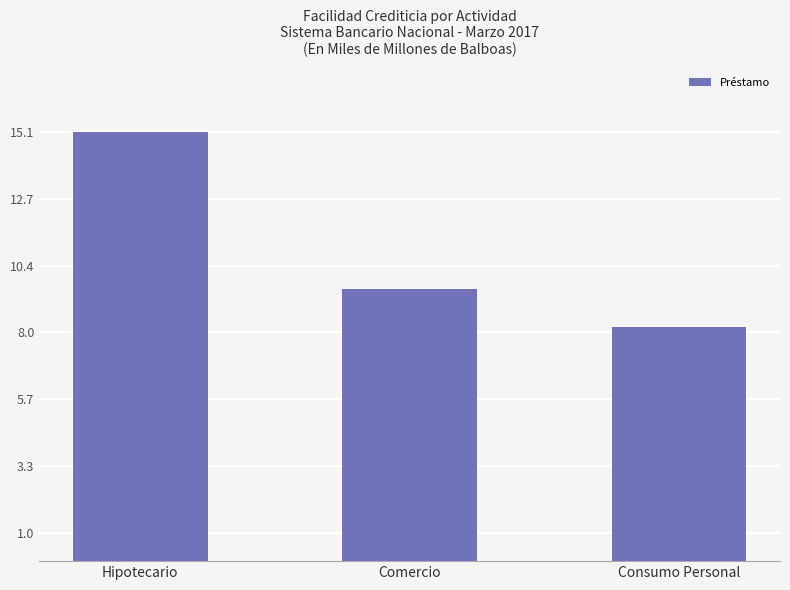

What is the label of the 2nd bar from the right?

Comercio